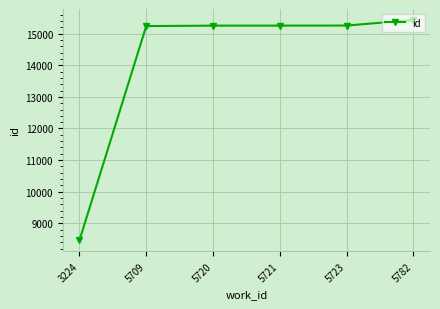

True or false: the data shows 22072 at 5782.

False